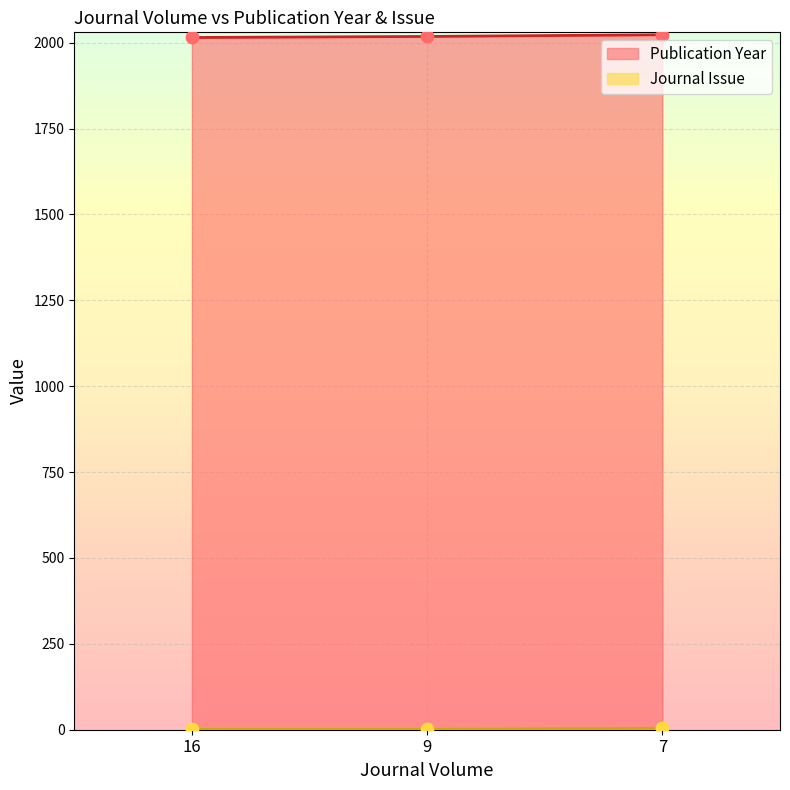

At which category is the sum across all series the highest?

7